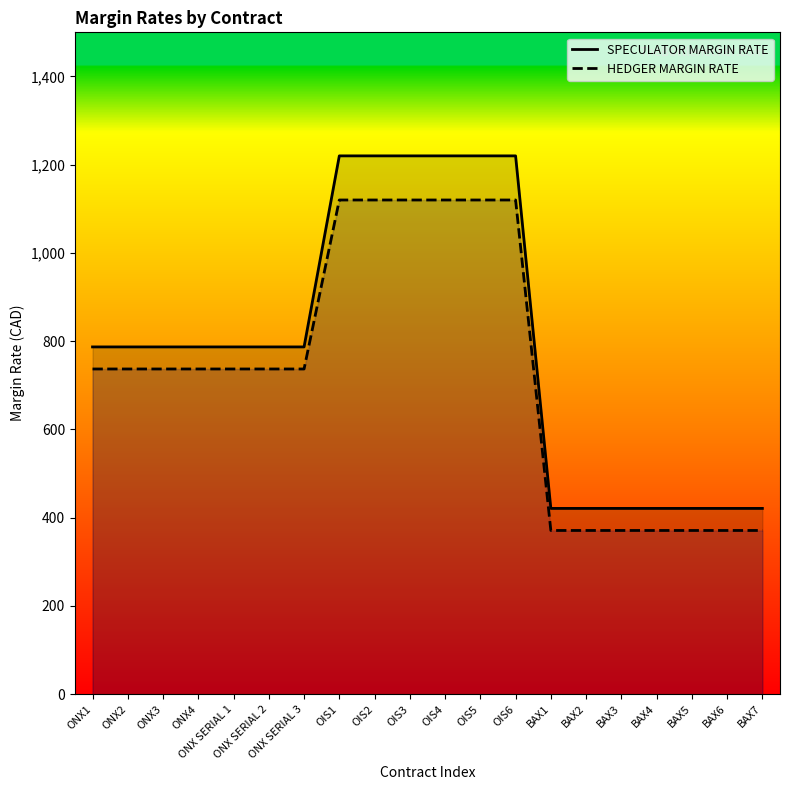

Is the value of SPECULATOR MARGIN RATE at BAX7 greater than the value of HEDGER MARGIN RATE at BAX4?

Yes